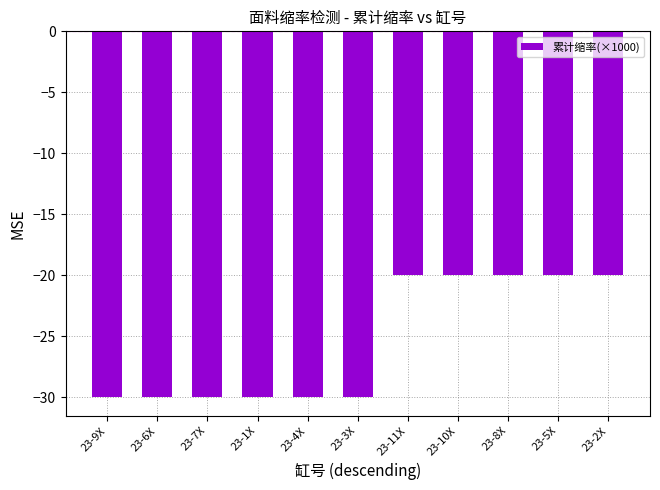

Count the number of values greater than -30.

5